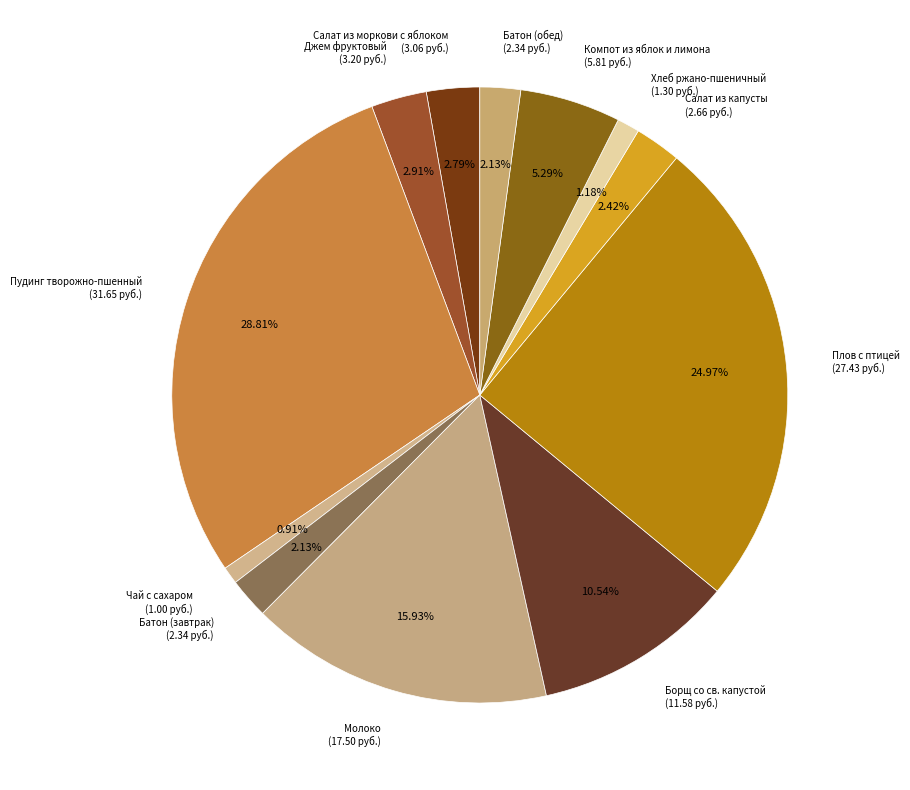

What percentage is the Батон (обед) slice, to the nearest percent?

2%